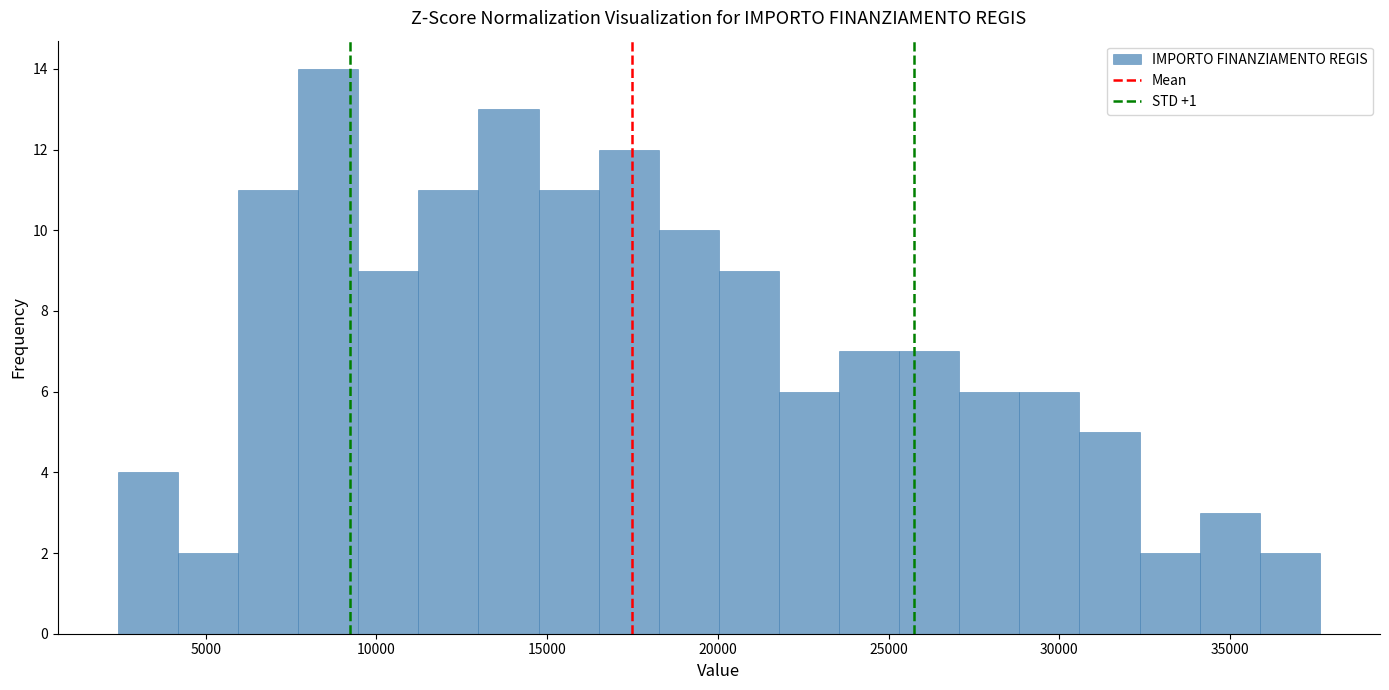

Around what value on the x-axis is the tallest bar? Give the approximate position of its centre, as read against the axis.

8500